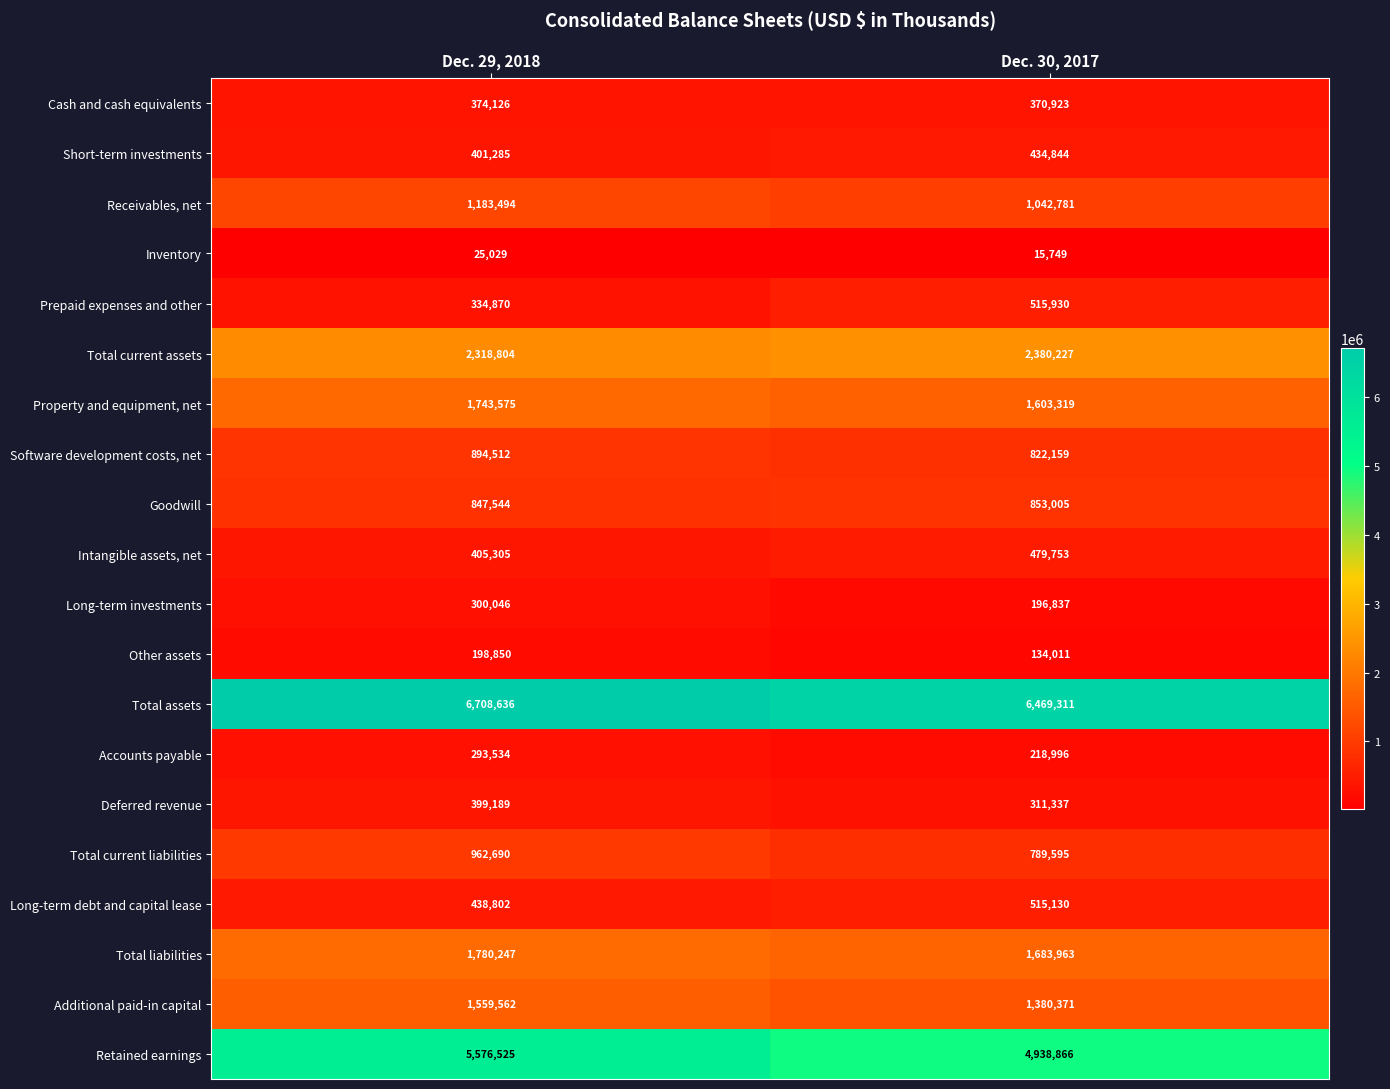

At how many categories does at least one series exceed 4088557?

2